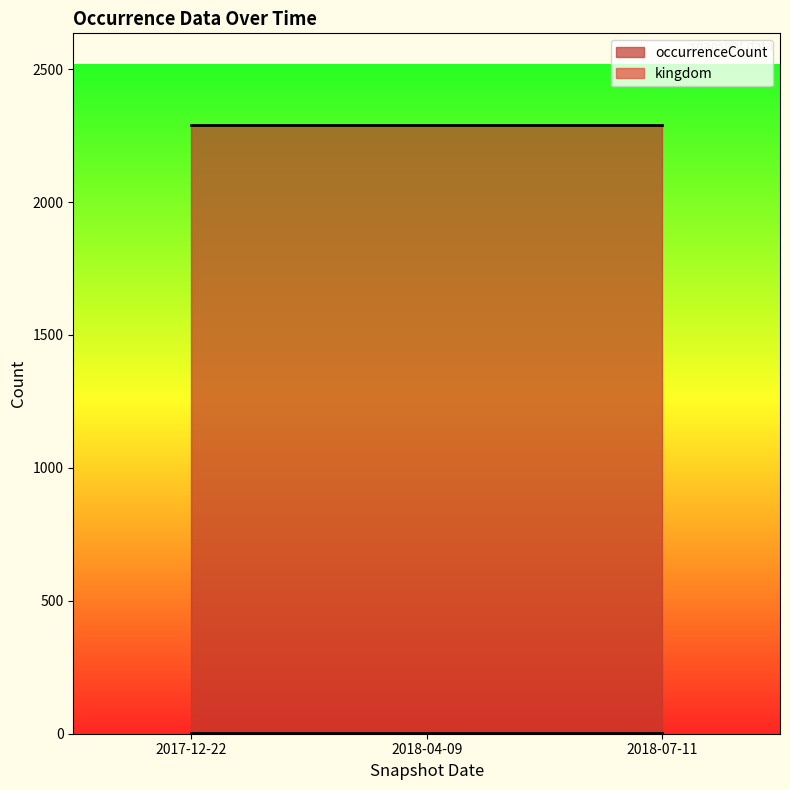

Reading left to right, list all the values displayed in this chart.

kingdom: 1	1	1
occurrenceCount: 2291	2291	2291